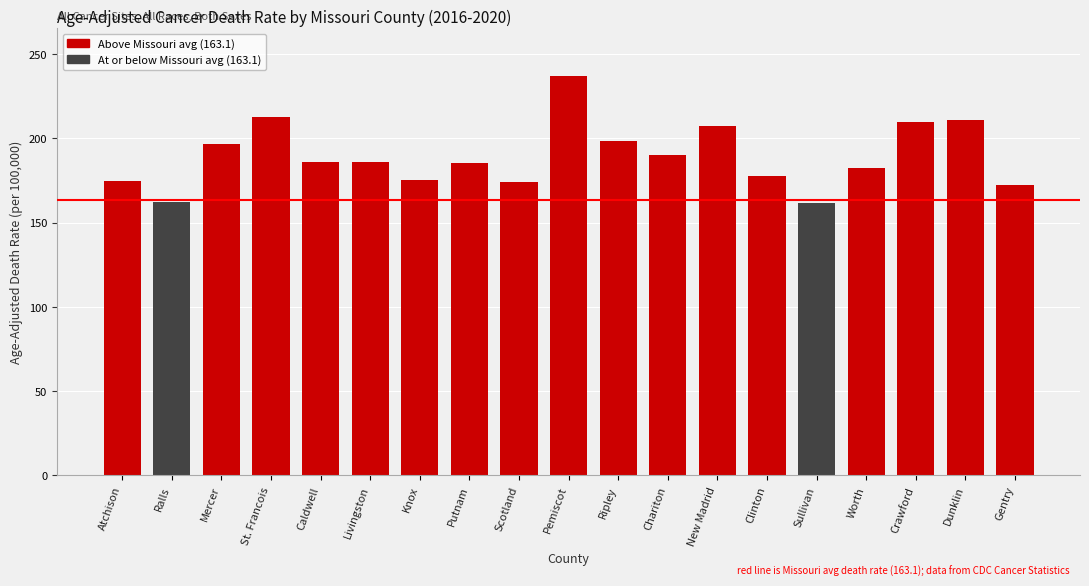

Approximately how many times larger is the value at Chariton compared to St. Francois?

0.9